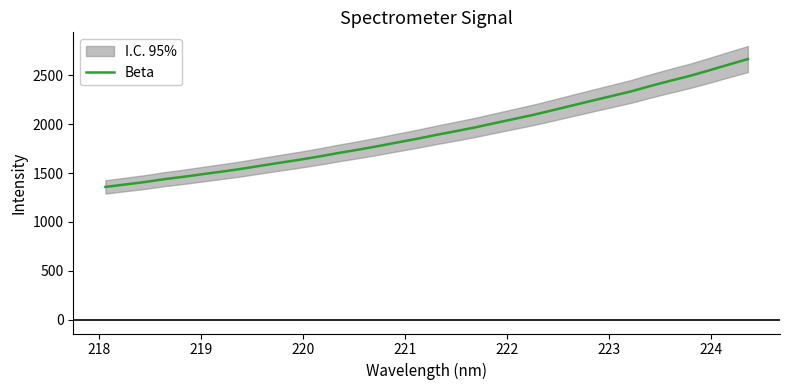

What is the maximum value shown in the chart?

2664.2